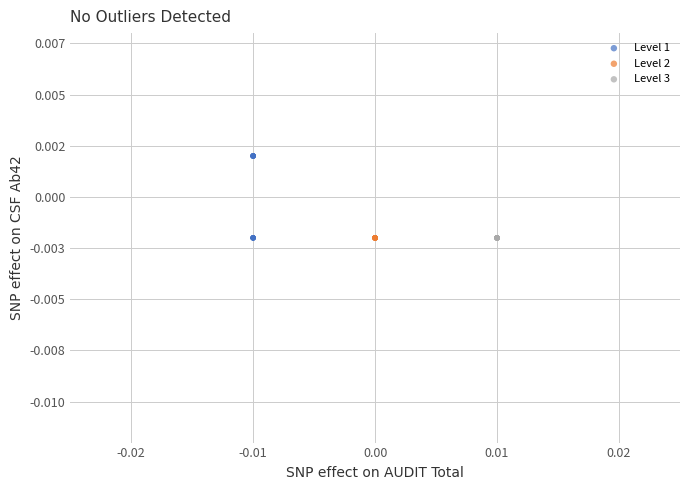

Which series reaches the maximum Y coordinate?

Level 1